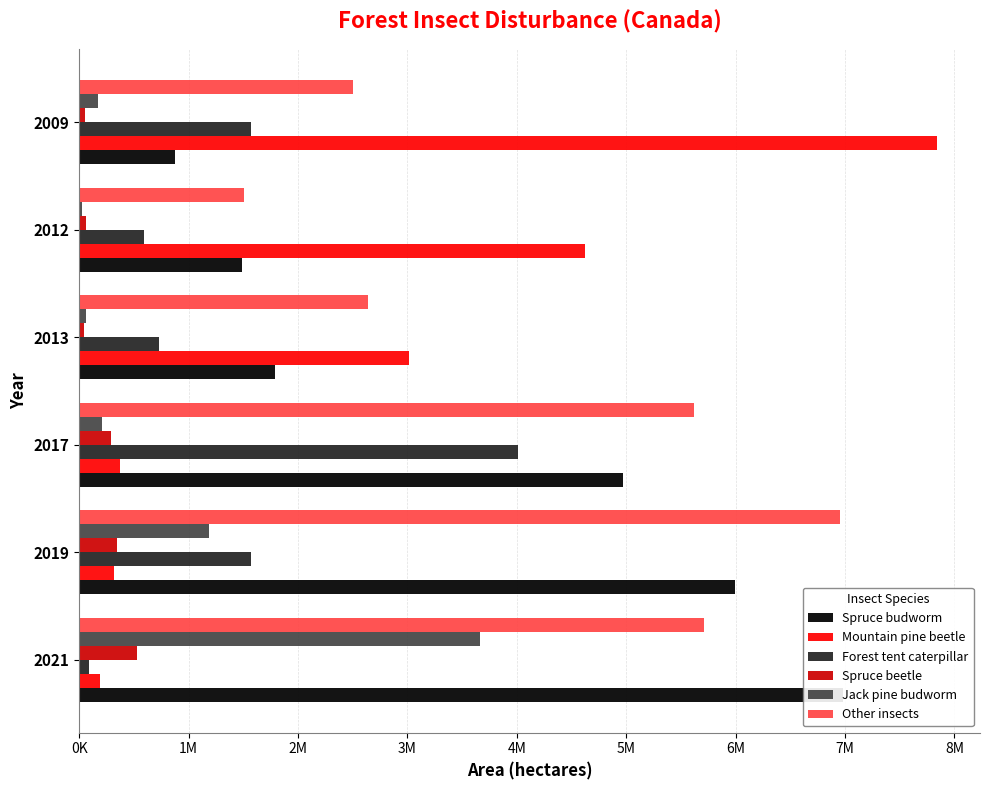

Is it true that Jack pine budworm equals 1875529 at 2019?

False